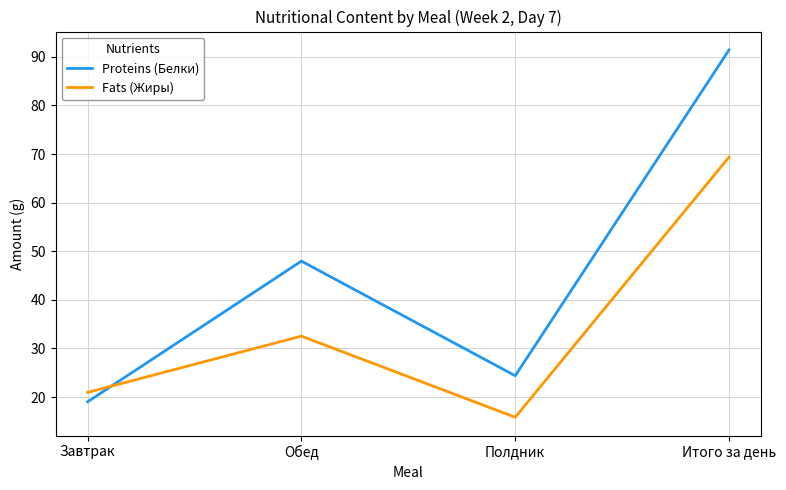

Reading left to right, what are all the values shown in this chart?

Proteins (Белки): Завтрак=19.0	Обед=48.0	Полдник=24.4	Итого за день=91.4
Fats (Жиры): Завтрак=21.0	Обед=32.5	Полдник=15.9	Итого за день=69.4